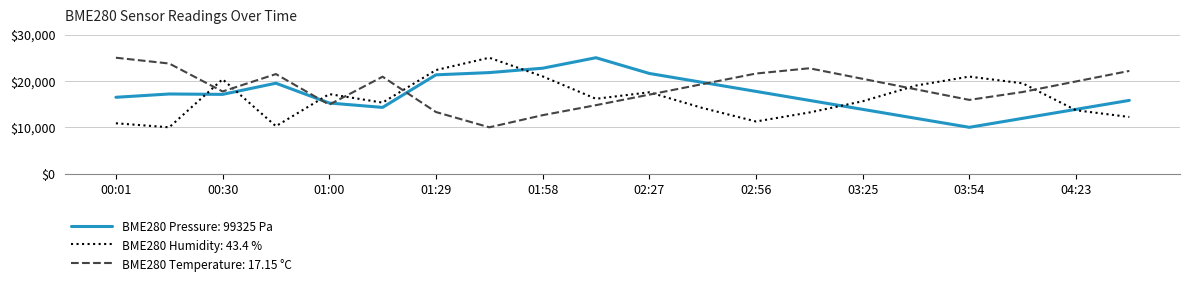

How many lines are shown in the chart?

3